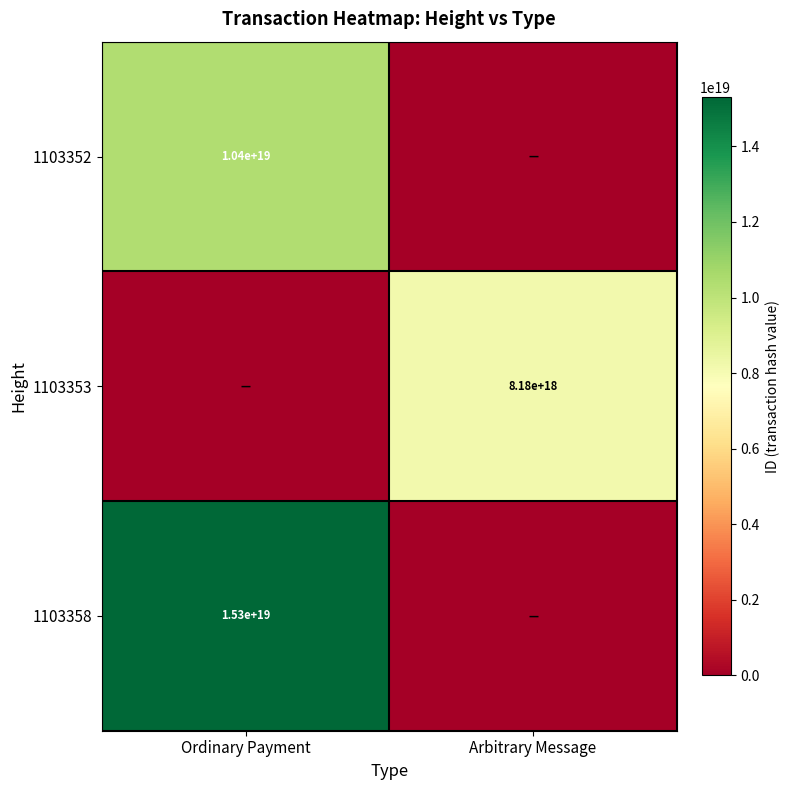

Between Arbitrary Message and Ordinary Payment, which is larger?

Ordinary Payment